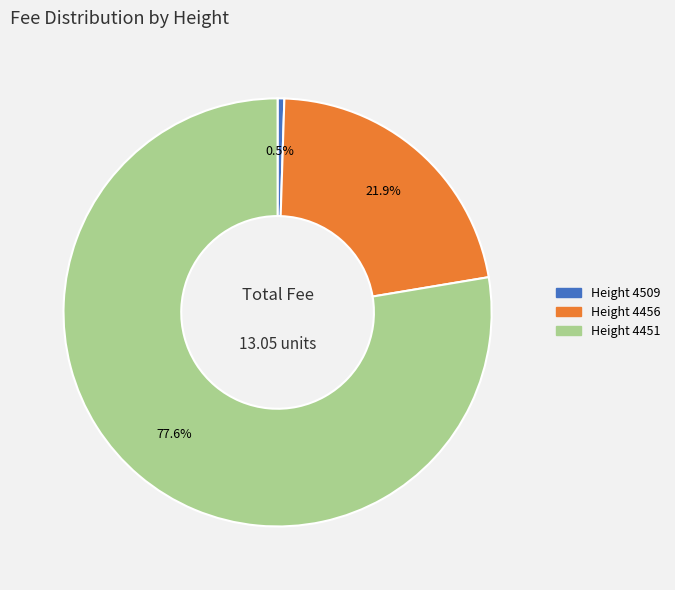

Between Height 4451 and Height 4456, which is larger?

Height 4451